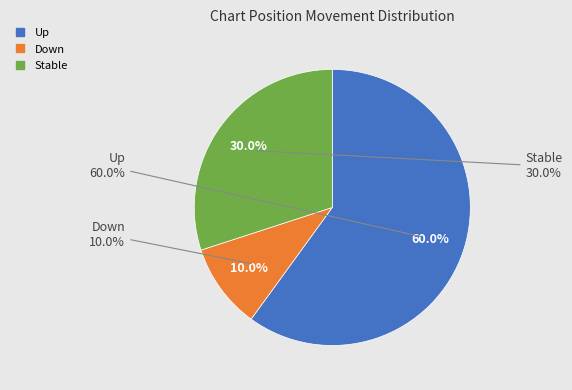

Which slice is the smallest?

down